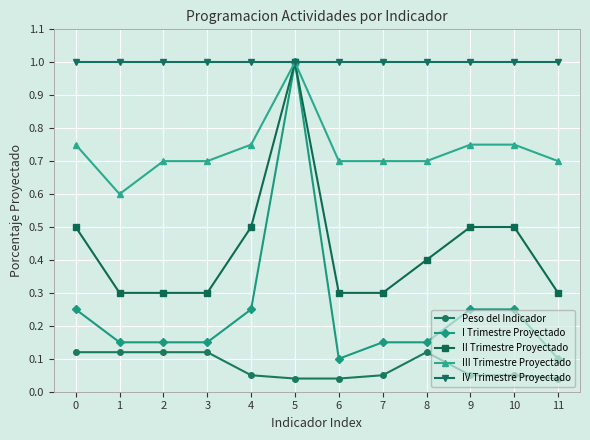

How many distinct data groups are displayed?

5